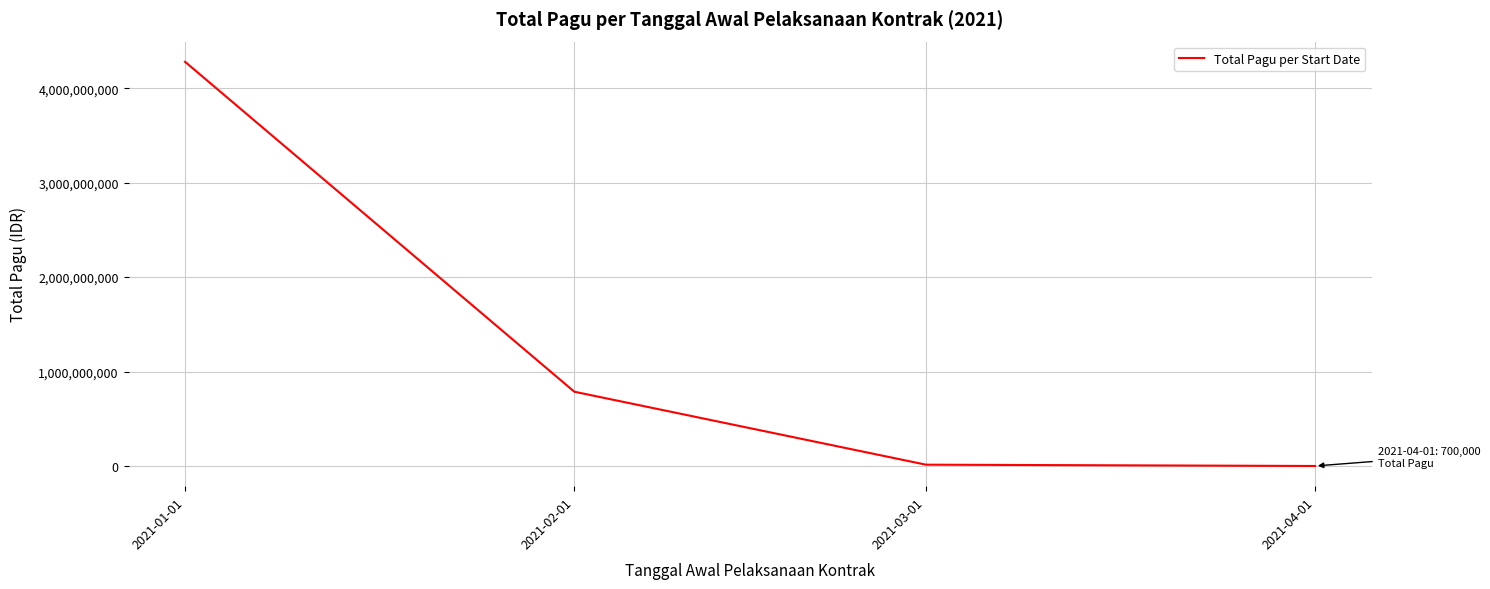

What is the maximum value shown in the chart?

4278591913